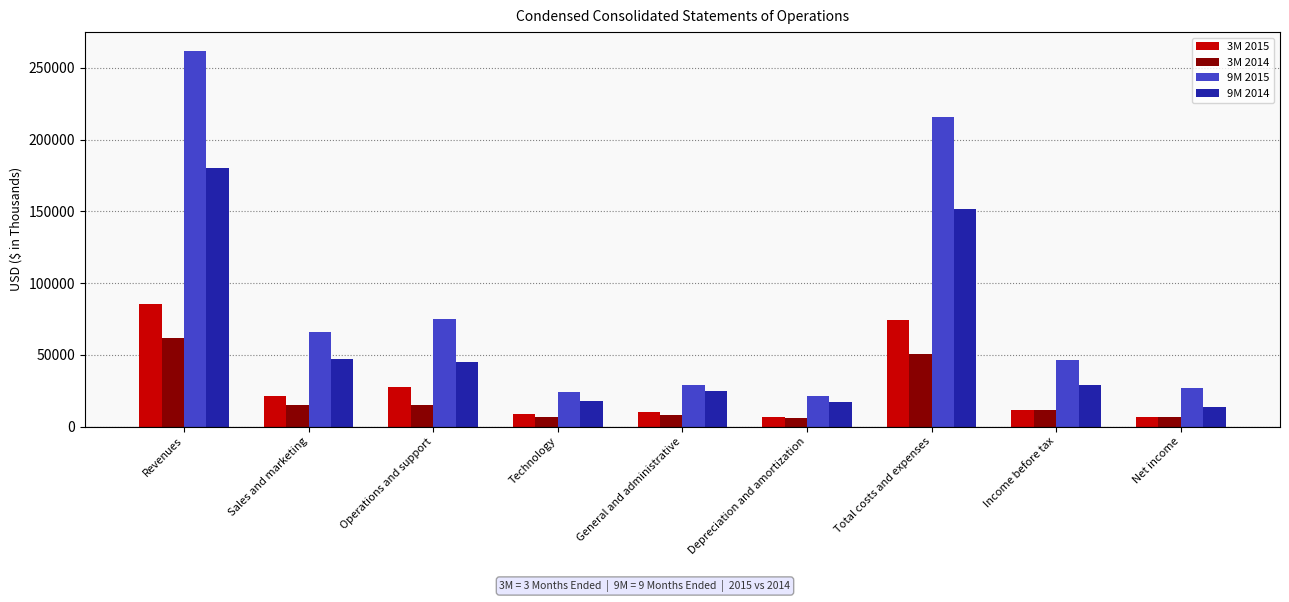

Which category has the highest value in the 3M 2015 series?

Revenues